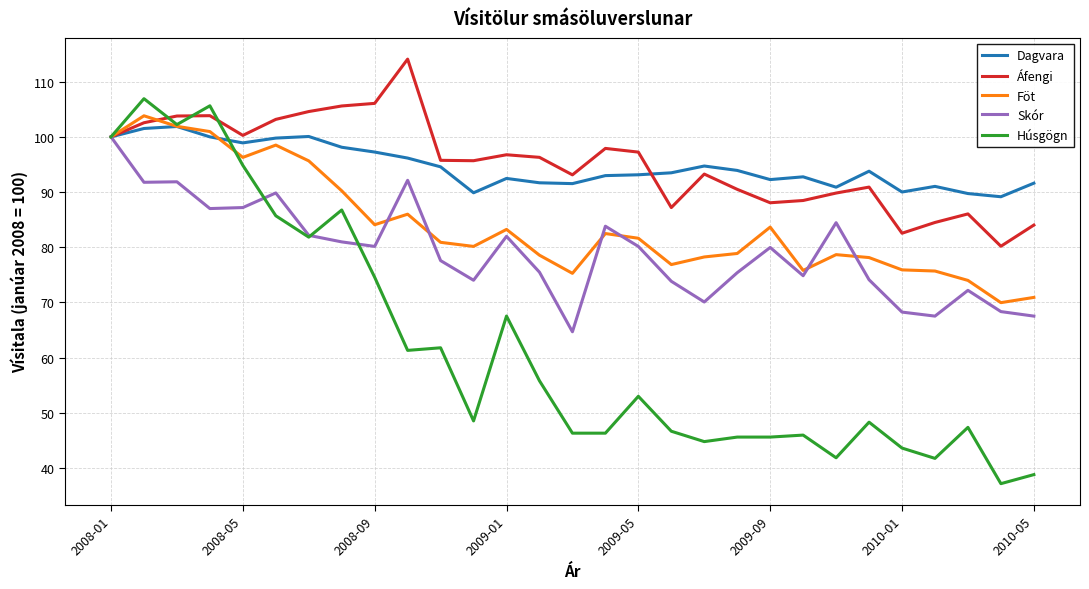

Which series ends up on top after the final intersection of Húsgögn and Dagvara?

Dagvara